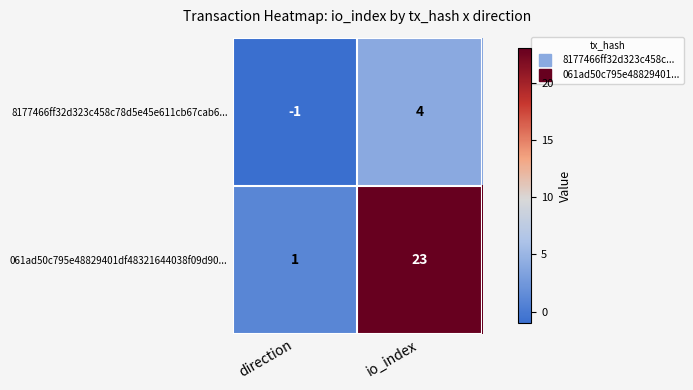

Rank the series by their maximum value, from lowest to highest.

8177466ff32d323c458c78d5e45e611cb67cab6..., 061ad50c795e48829401df48321644038f09d90...